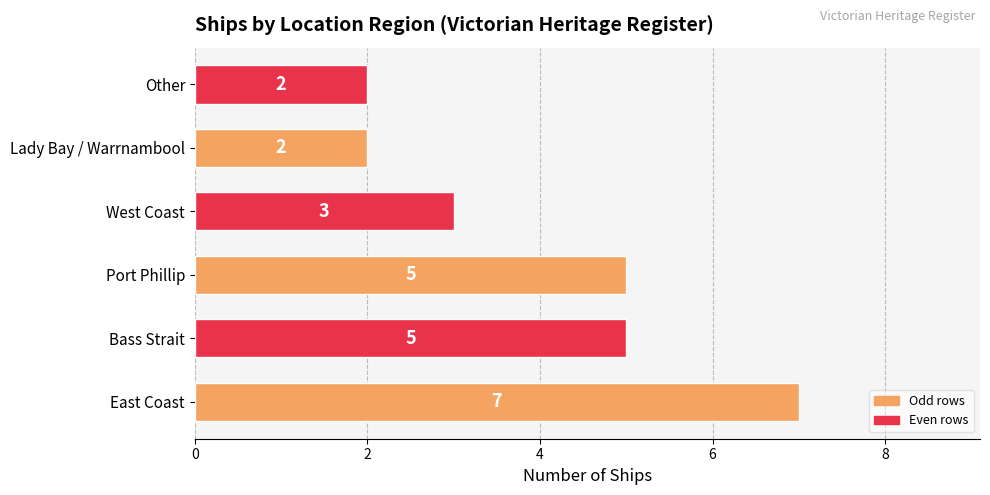

The chart shows a value of 8 at Bass Strait. True or false?

False